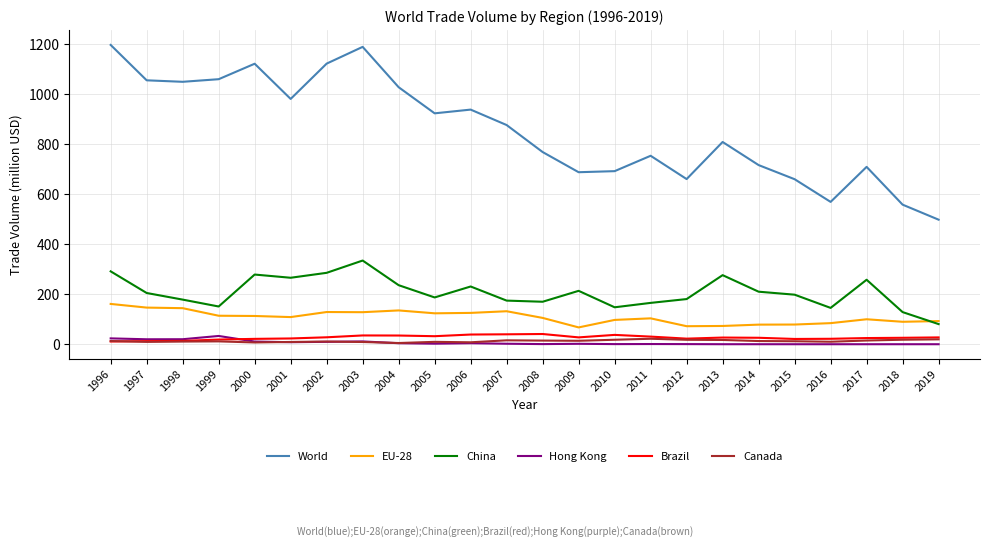

Which series has the widest spread of values?

World